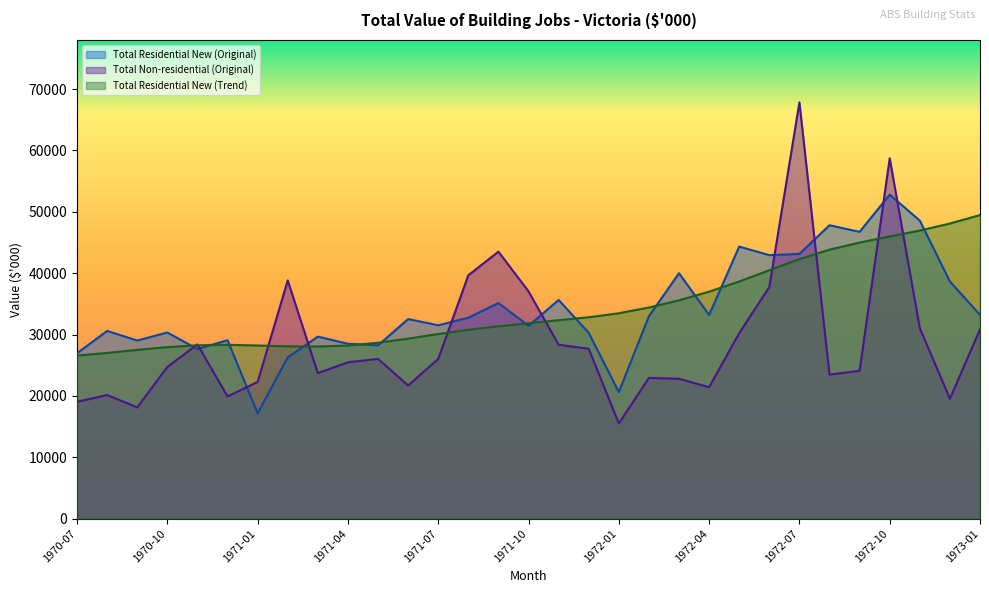

The value of Total Residential New (Original) at 1972-03 is 40001. True or false?

True